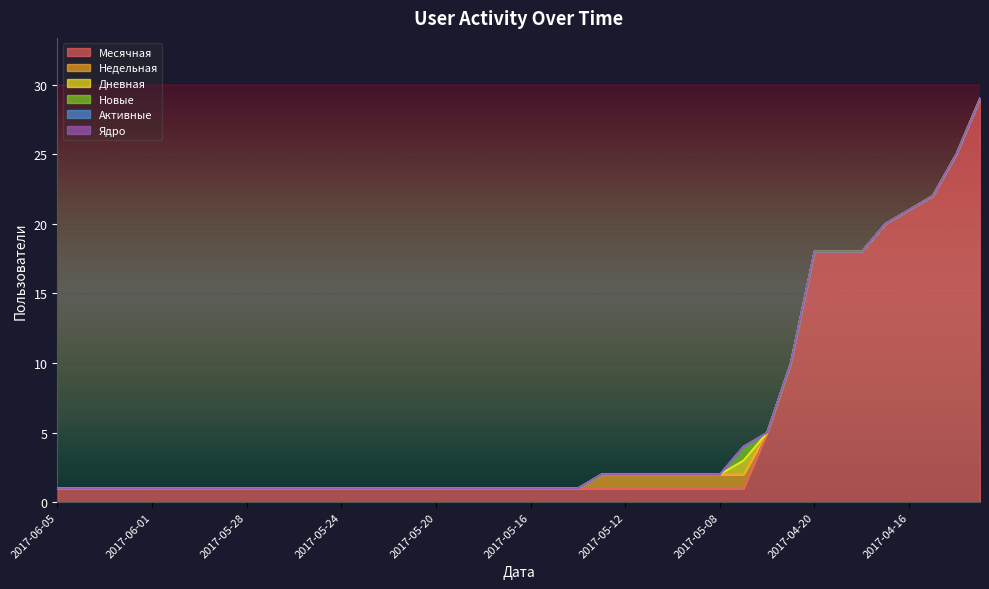

At which label does Активные reach its minimum?

2017-06-05